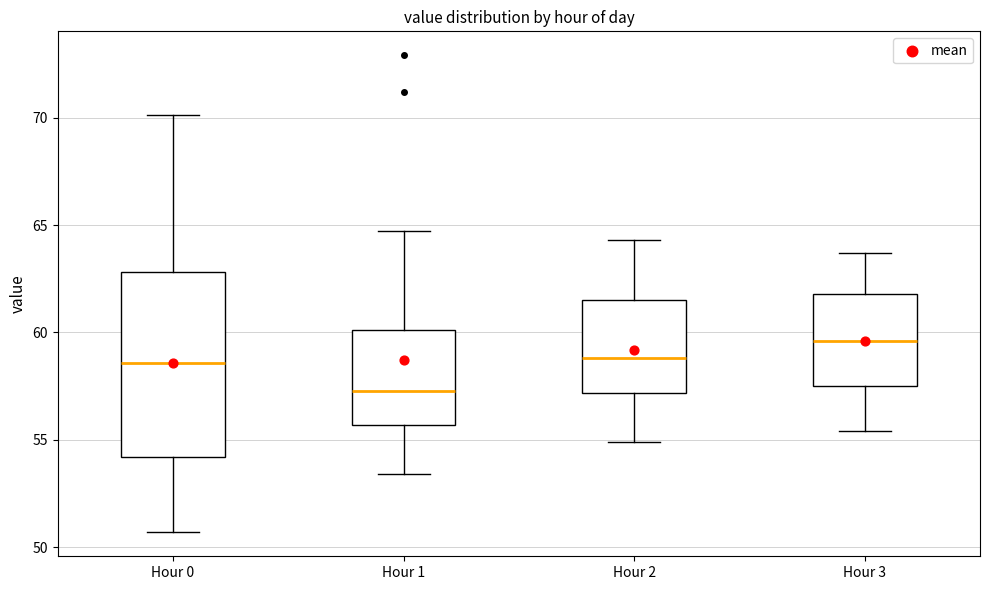

Where is the upper edge of the box for Hour 2 on the y-axis? The values are not printed on the chart, so give them approximately, as read against the axis.

61.5